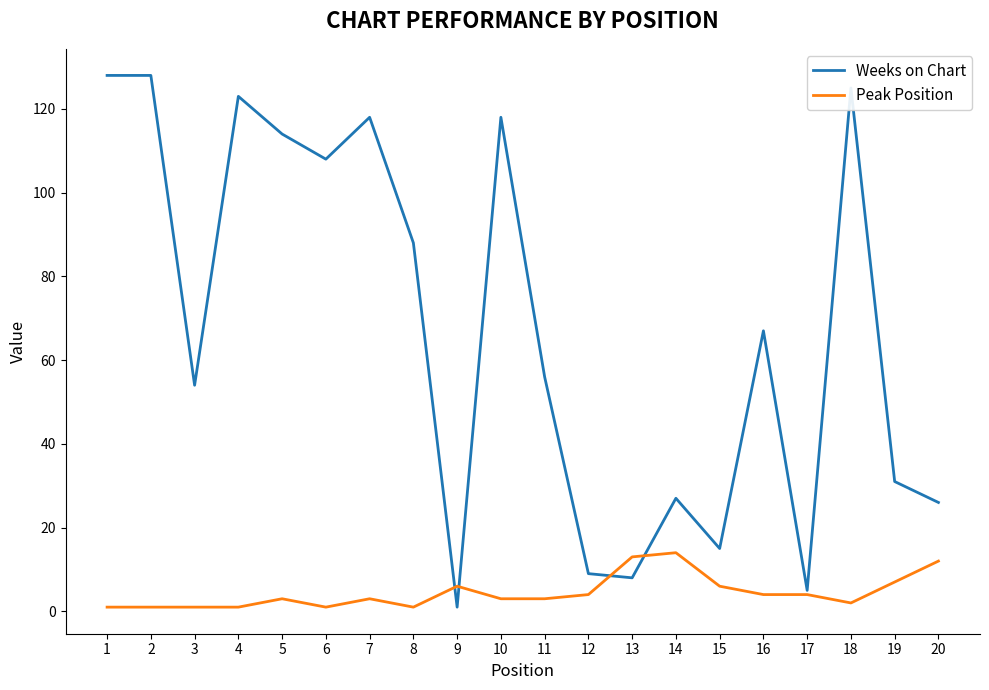

True or false: Weeks on Chart has a value of 121 at 8.

False